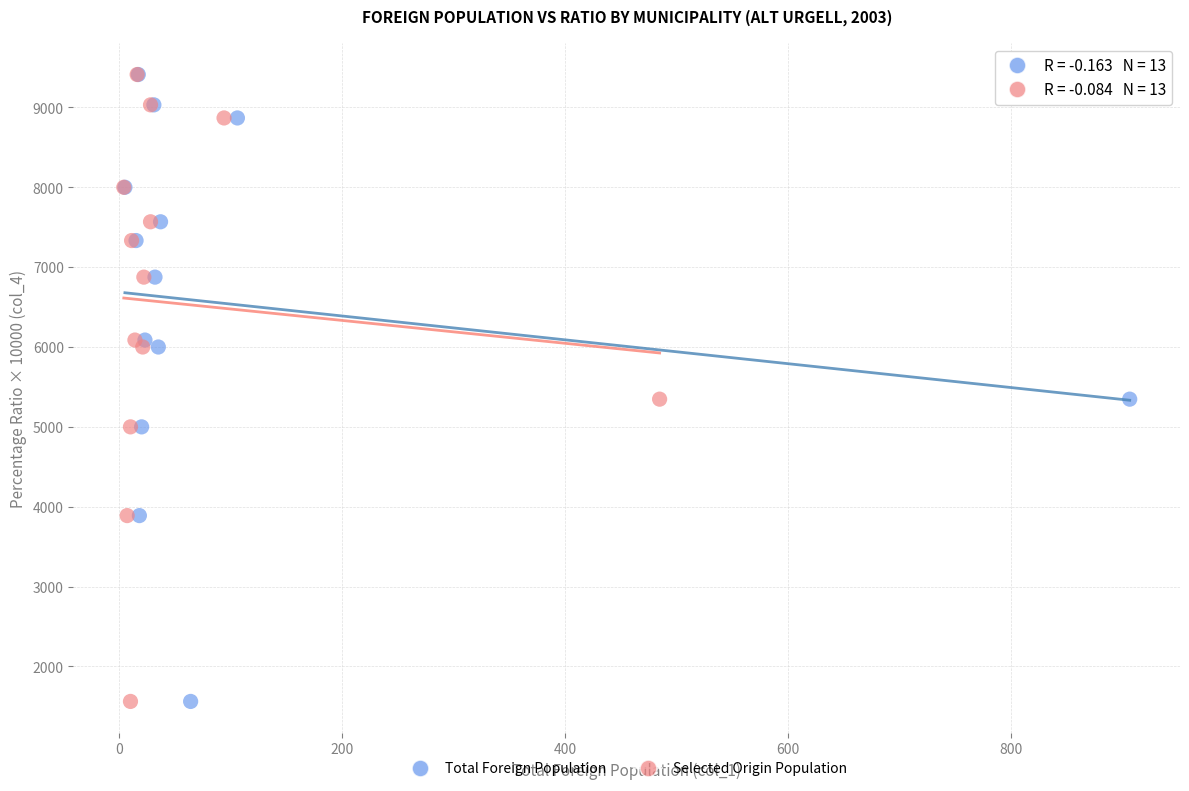

What are all the series names shown in the legend?

Total Foreign Population, Selected Origin Population